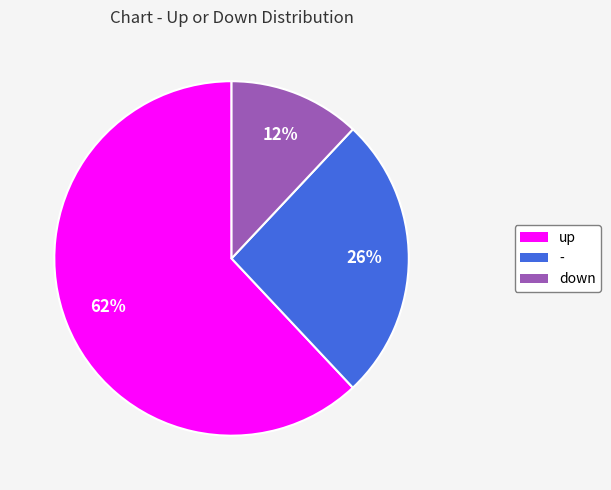

The down slice represents 3% of the pie. True or false?

False